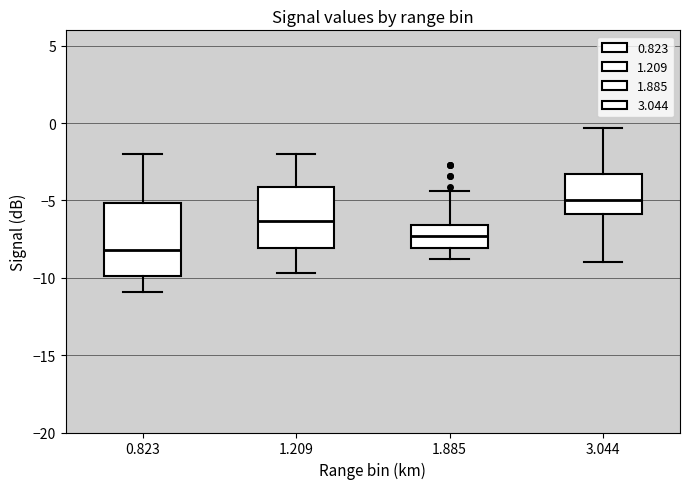

Reading left to right, read every box against the y-axis: the position of its median line, the range the box covers, and the ends of its whiskers. The values are not printed on the chart, so give them approximately, as read against the axis.

0.823: median -8.0, box -10.0 to -5.0, whiskers -11.0 to -2.0
1.209: median -6.5, box -8.0 to -4.0, whiskers -9.5 to -2.0
1.885: median -7.5, box -8.0 to -6.5, whiskers -9.0 to -4.5
3.044: median -5.0, box -6.0 to -3.5, whiskers -9.0 to -0.5